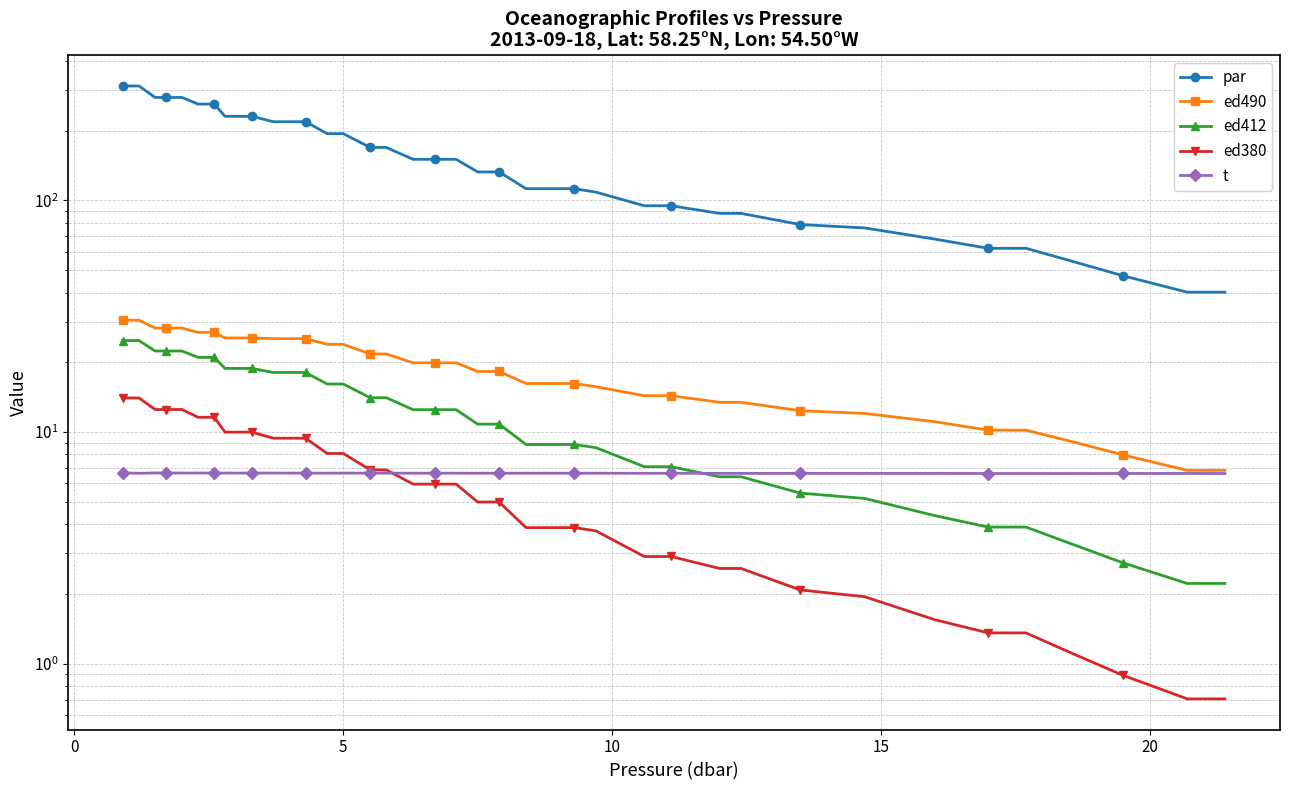

At how many categories does at least one series exceed 241?

7